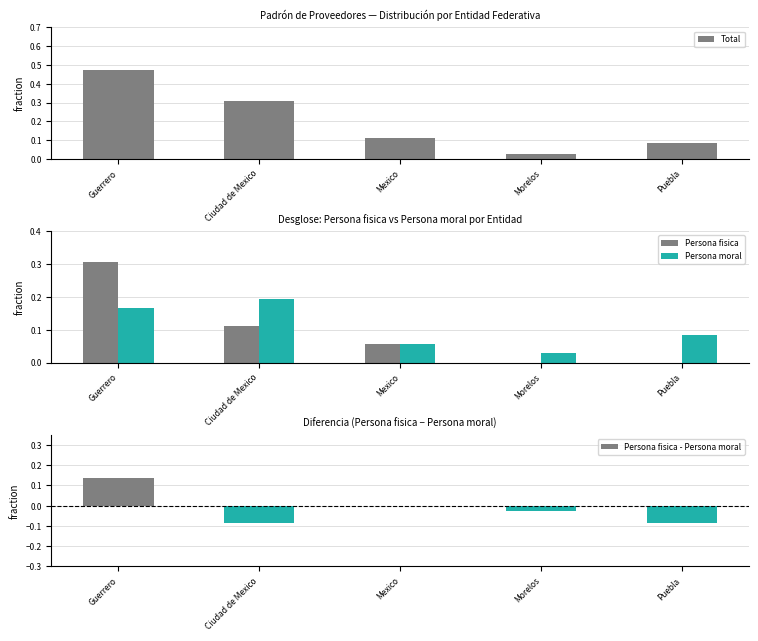

How many bars are there in each group?

4